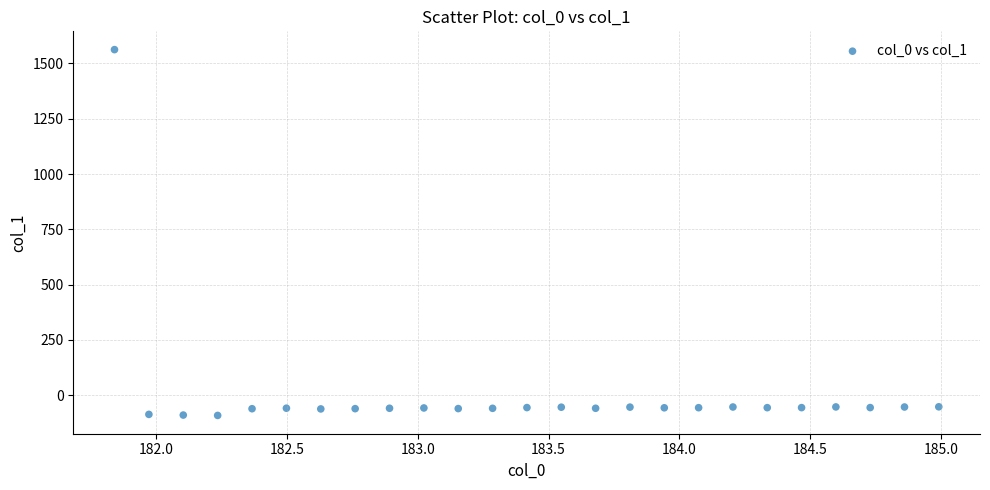

What is the range of Y values (max minus min)?

1654.5